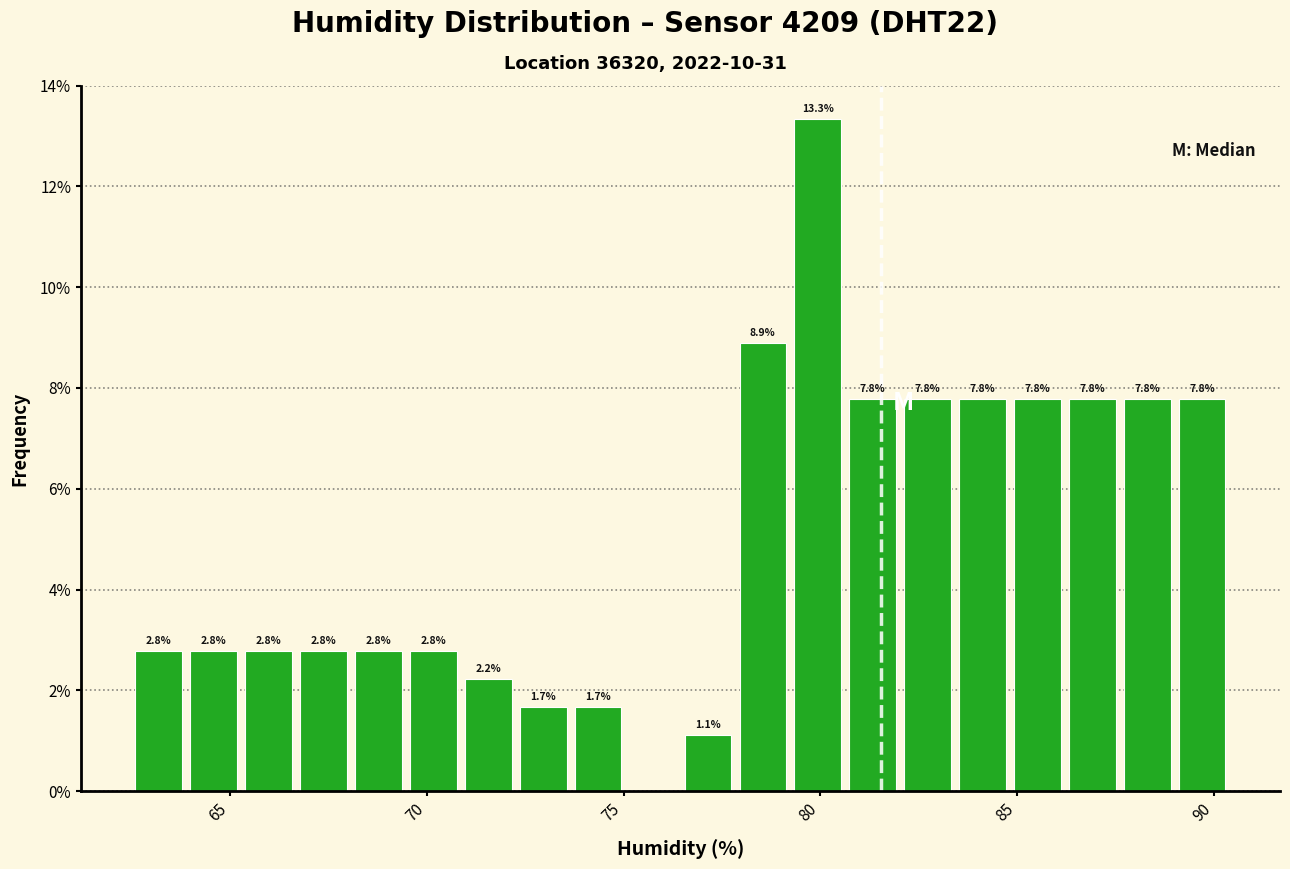

Around what value on the x-axis is the tallest bar? Give the approximate position of its centre, as read against the axis.

80.0